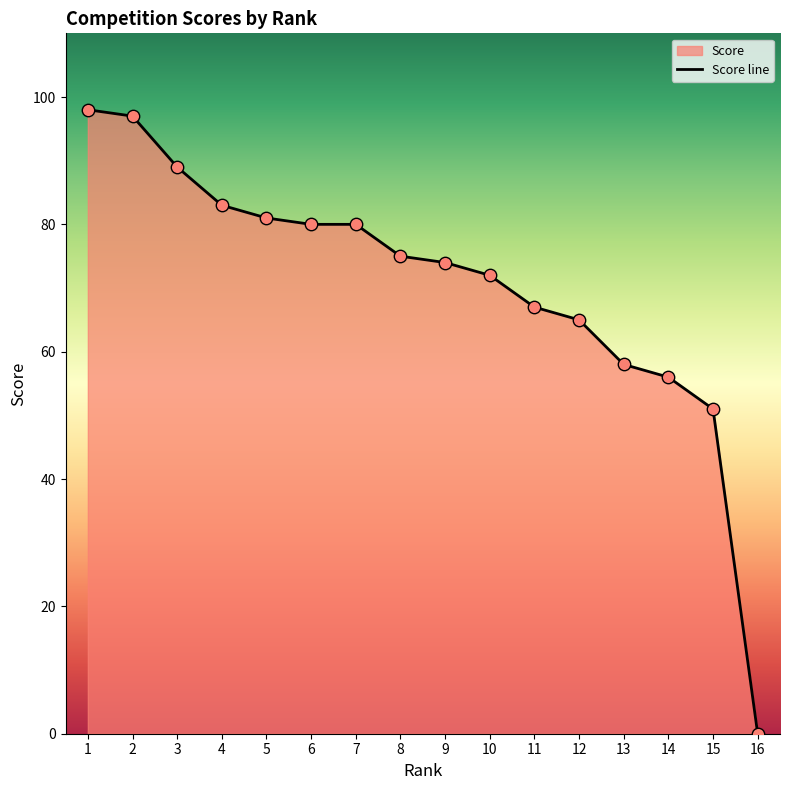

Between 7 and 1, which is larger?

1